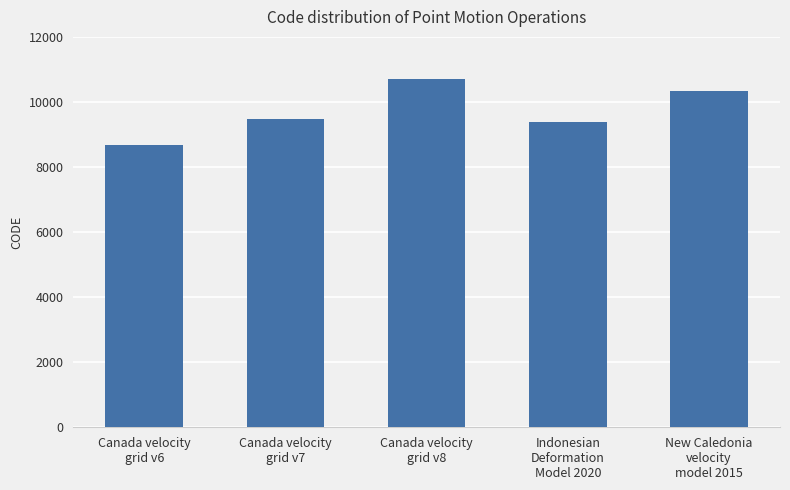

Which has a higher value, New Caledonia
velocity
model 2015 or Indonesian
Deformation
Model 2020?

New Caledonia
velocity
model 2015